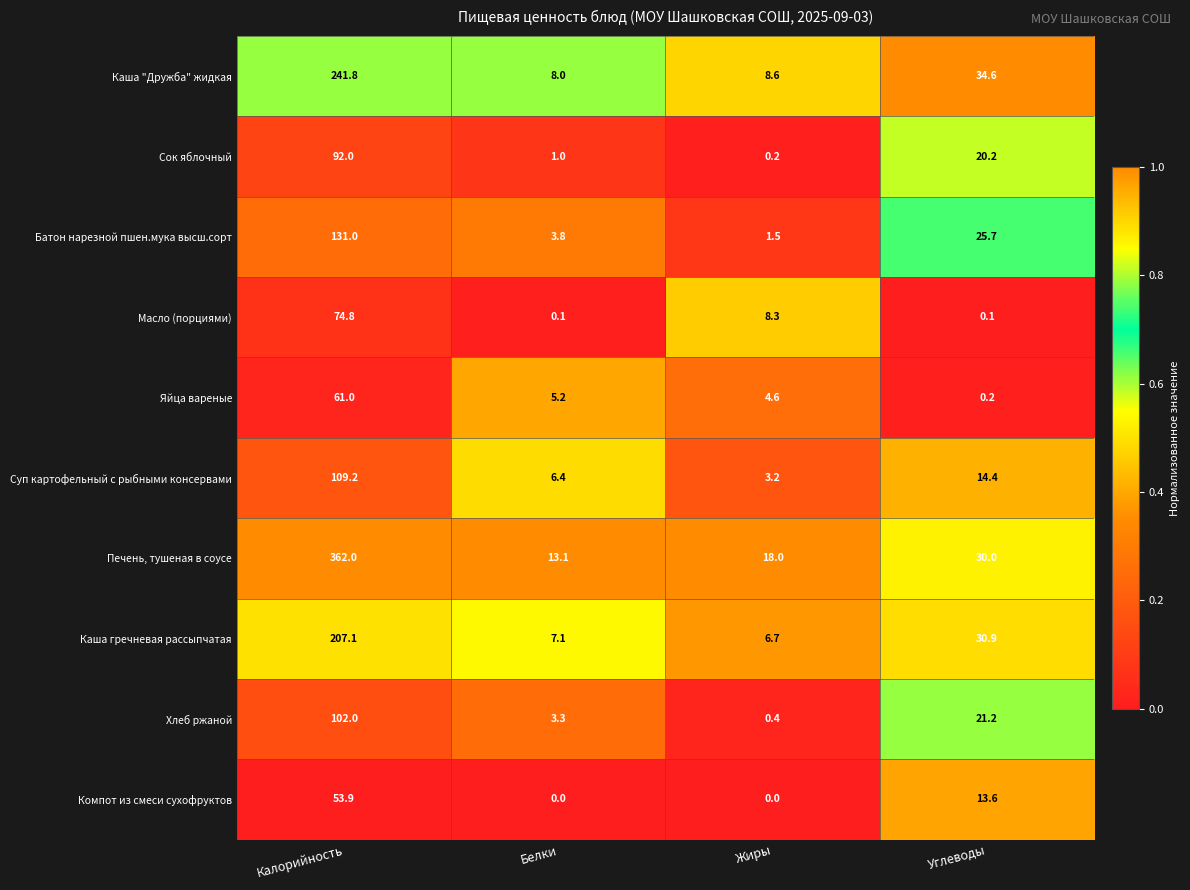

Where is Компот из смеси сухофруктов nearest to the value 26?

Углеводы